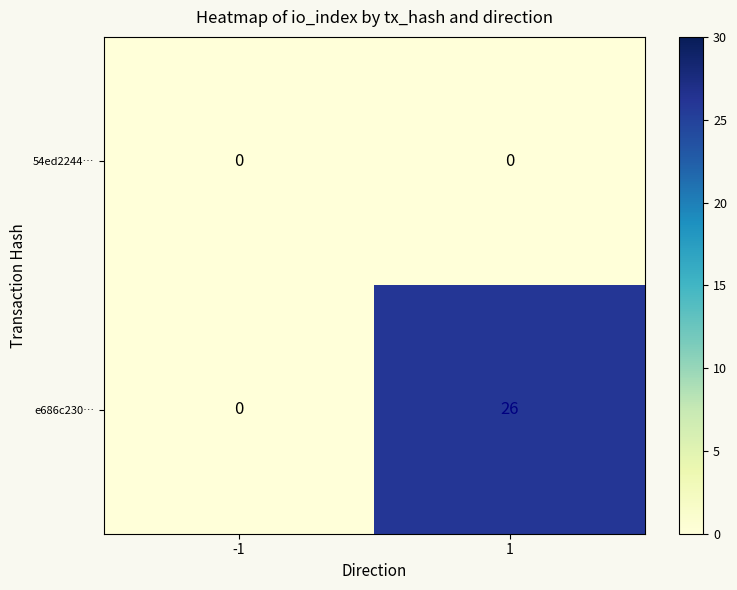

Reading left to right, extract all data points from this chart.

54ed2244…: -1=0	1=0
e686c230…: -1=0	1=26